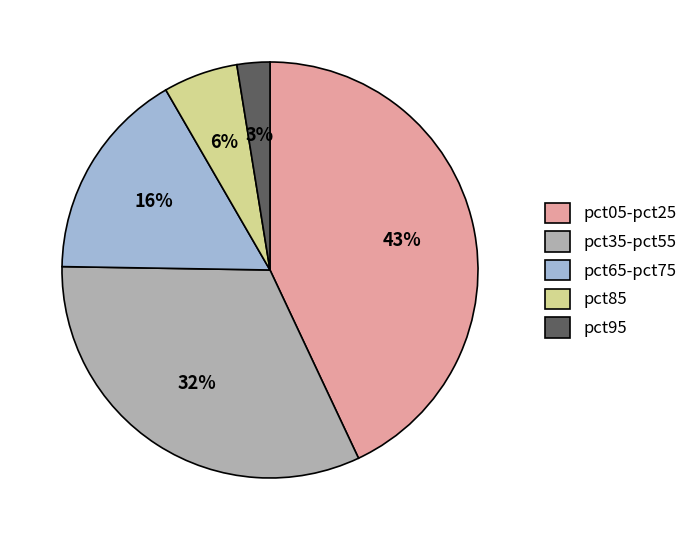

What percentage is the pct85 slice, to the nearest percent?

6%